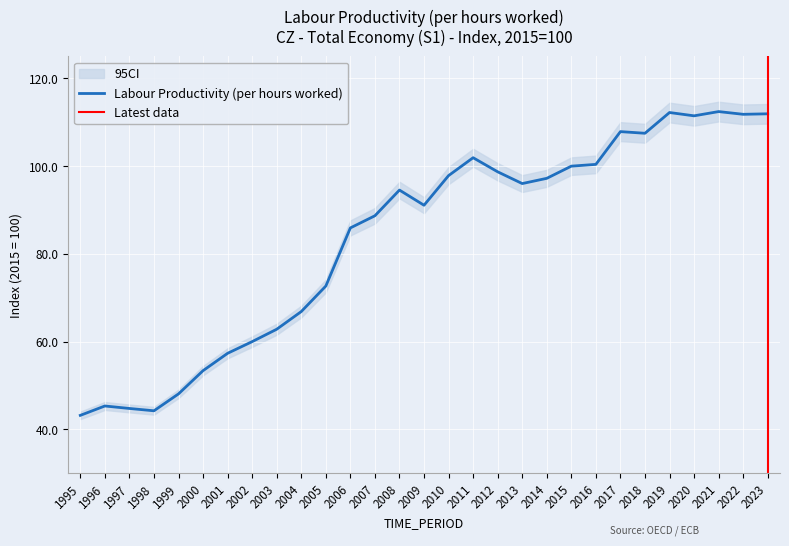

What is the greatest value displayed?

112.4